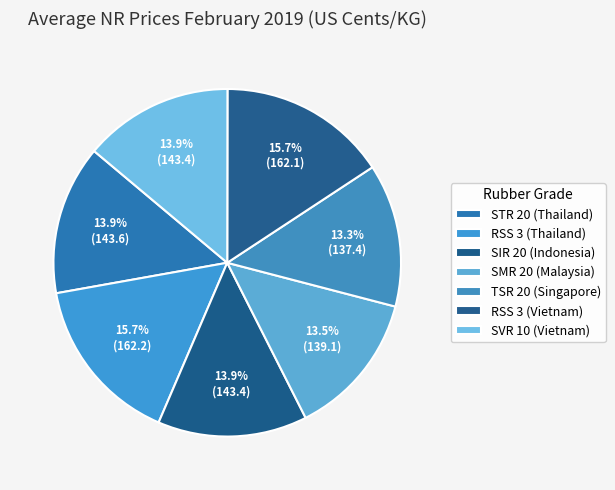

What percentage is the SVR 10 (Vietnam) slice, to the nearest percent?

14%